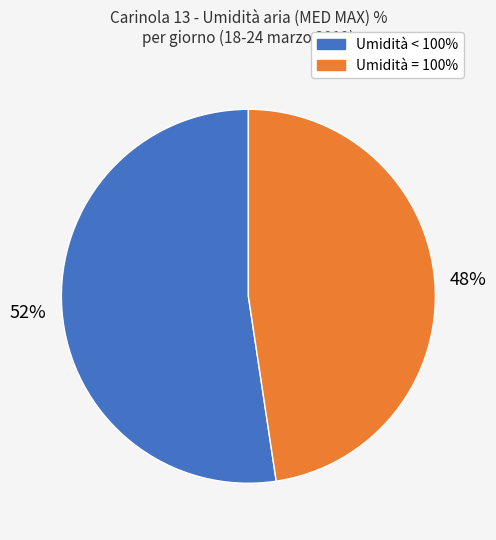

Does any single category account for the majority?

Yes